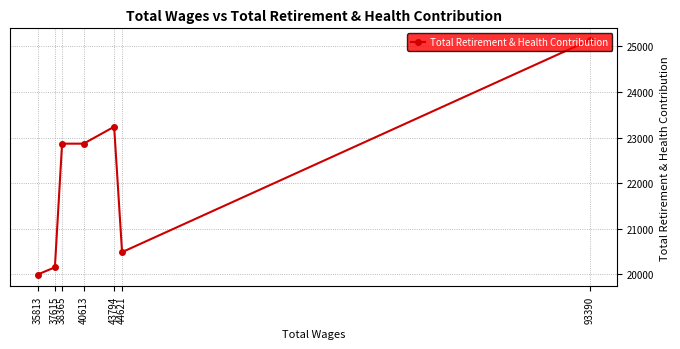

At which category does the chart reach its minimum across all series?

35813